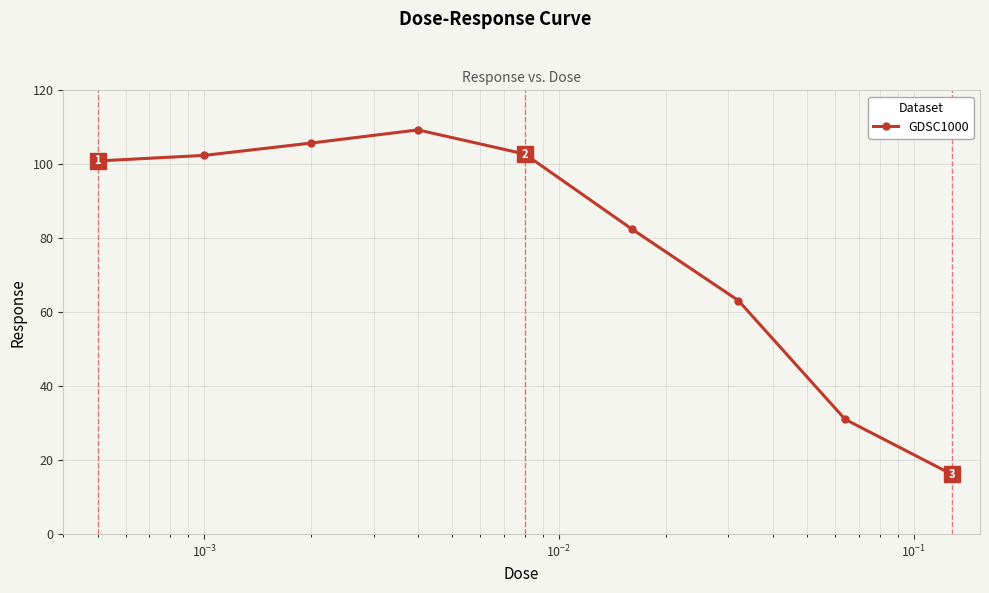

What is the difference between the maximum and minimum values?

93.1